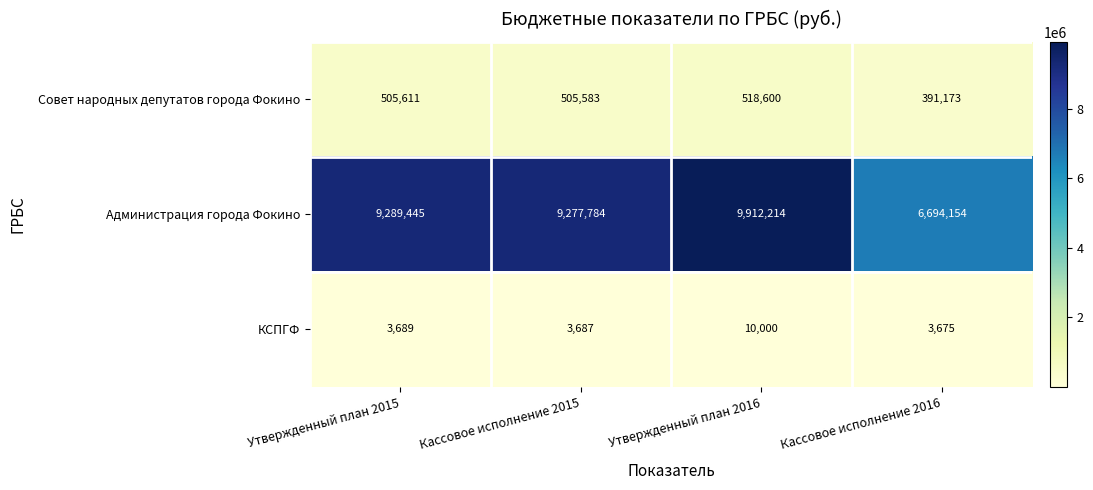

At which label is Совет народных депутатов города Фокино closest to 454886?

Кассовое исполнение 2015